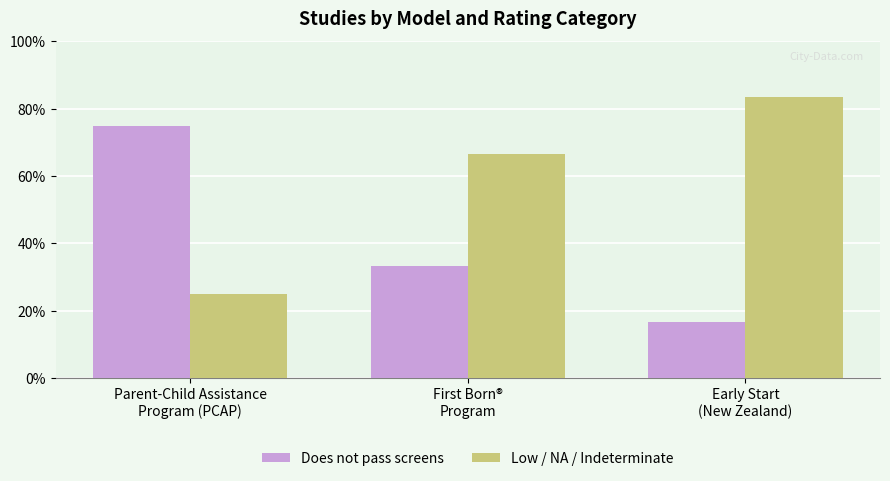

At how many categories does at least one series exceed 41?

3